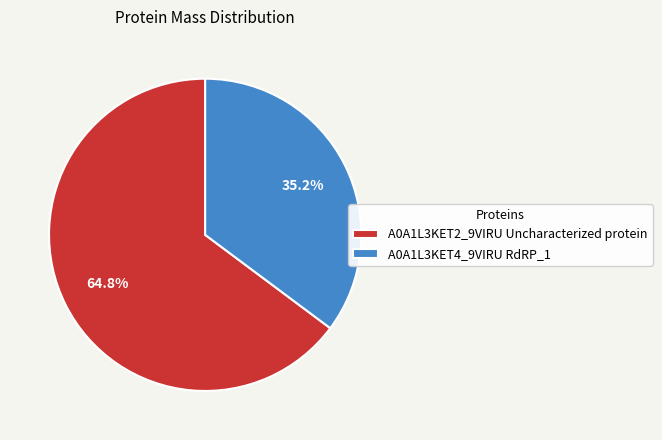

What portion of the pie excludes A0A1L3KET4_9VIRU RdRP_1?

64.8%